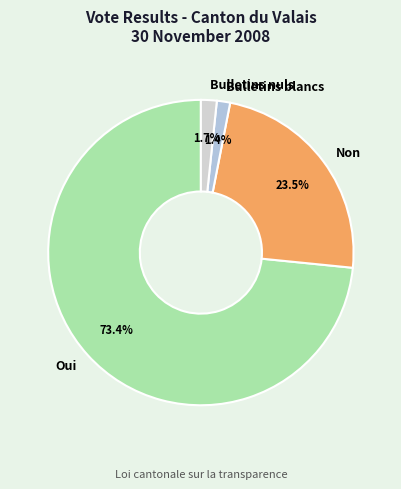

What is the majority slice?

Oui